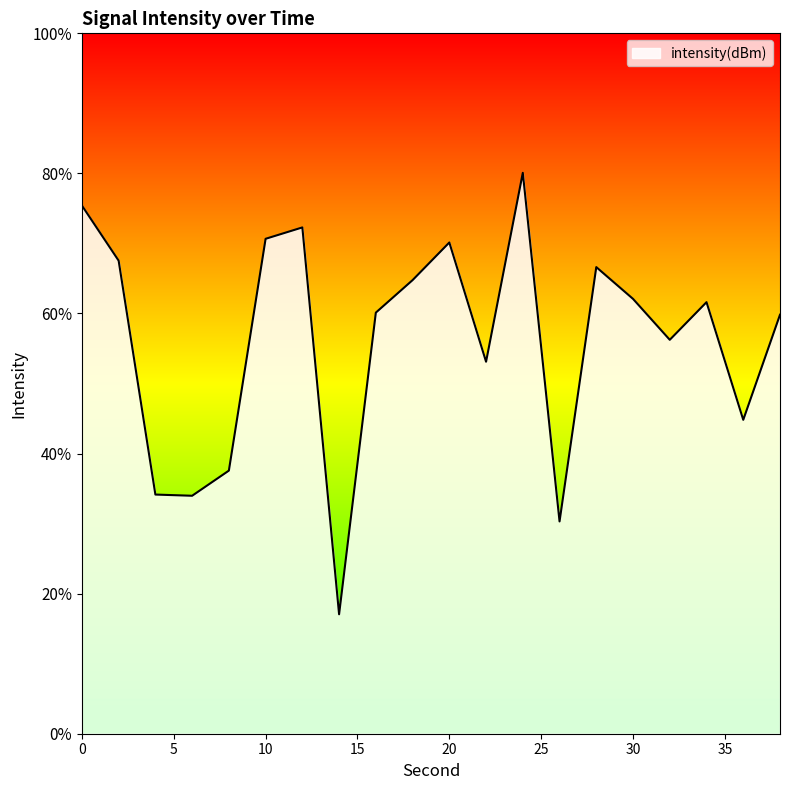

How many distinct data groups are displayed?

1